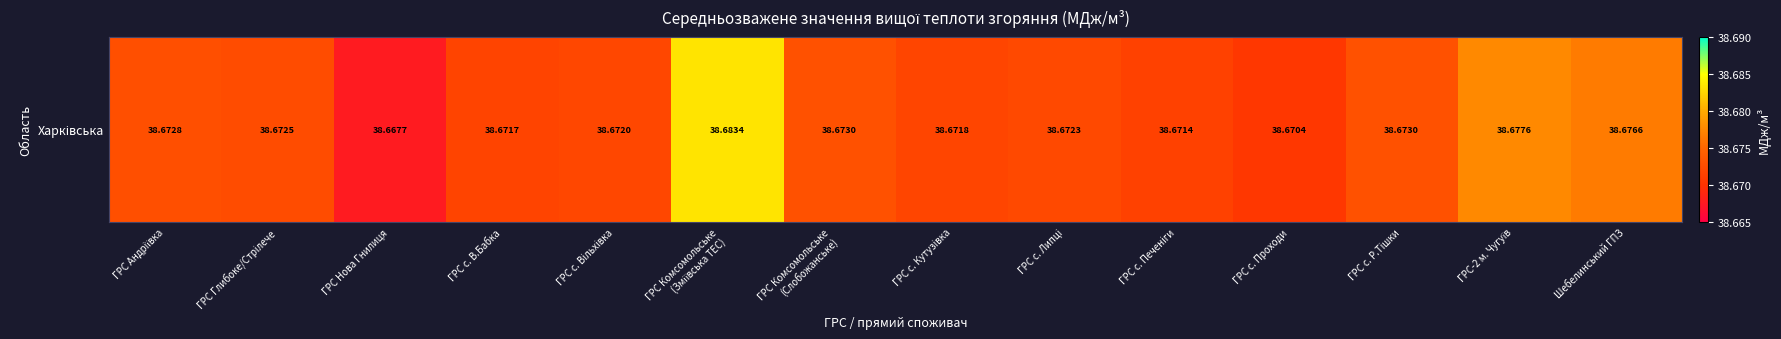

List the labels in order of value, smallest first.

ГРС Нова Гнилиця, ГРС с. Проходи, ГРС с. Печенiги, ГРС с. В.Бабка, ГРС с. Кутузiвка, ГРС с. Вiльхiвка, ГРС с. Липцi, ГРС Глибоке/Стрiлече, ГРС Андрiївка, ГРС Комсомольське
(Слобожанське), ГРС с. Р.Тiшки, Шебелинський ГПЗ, ГРС-2 м. Чугуїв, ГРС Комсомольське
(Зміївська ТЕС)